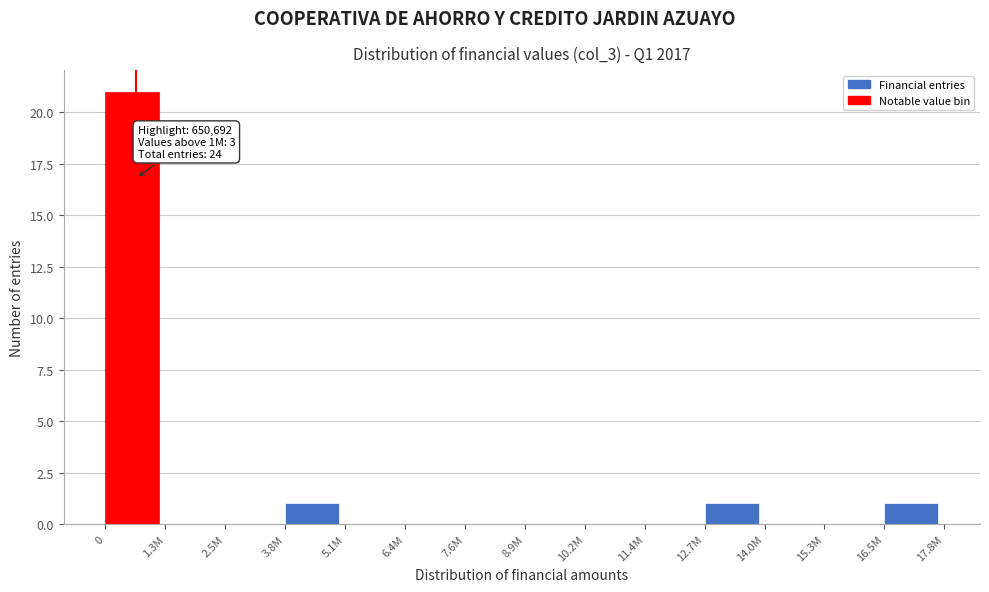

Reading left to right, extract all data points from this chart.

0=21	1.3M=0	2.5M=0	3.8M=1	5.1M=0	6.4M=0	7.6M=0	8.9M=0	10.2M=0	11.4M=0	12.7M=1	14.0M=0	15.3M=0	16.5M=1